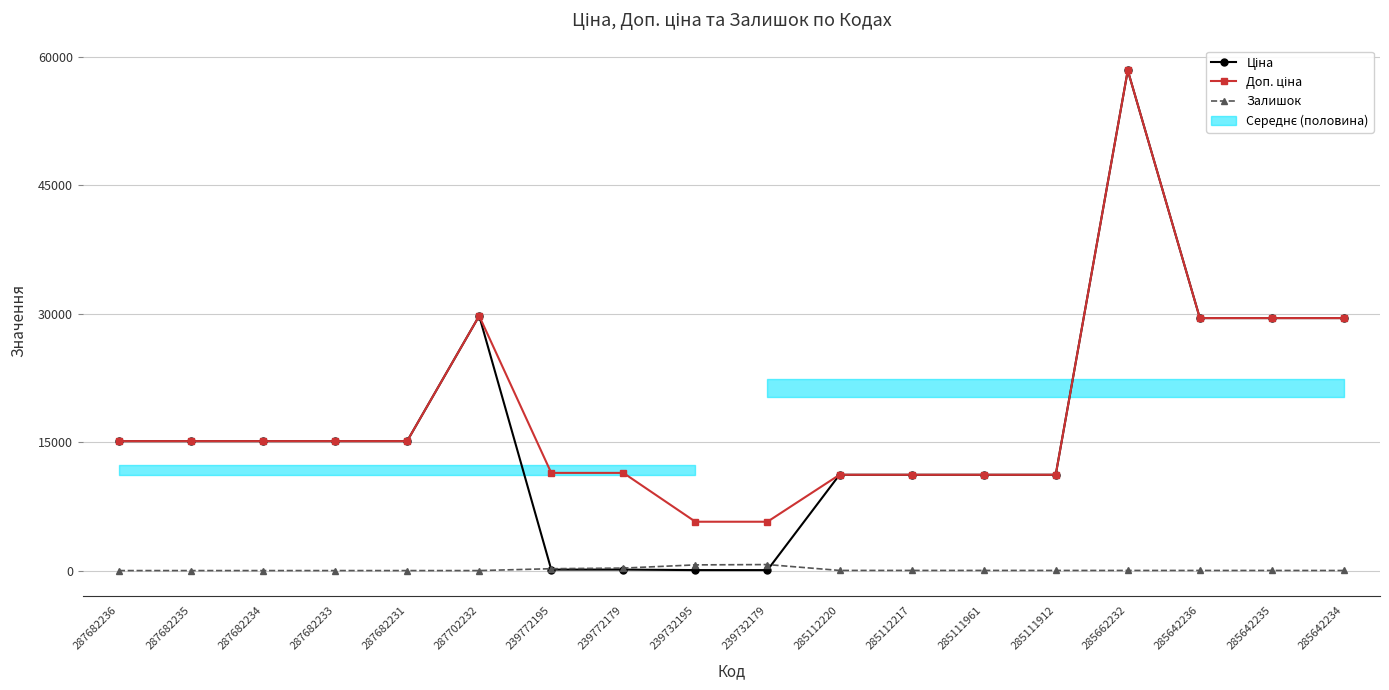

What is the total value across all series at 285112217?

22393.3